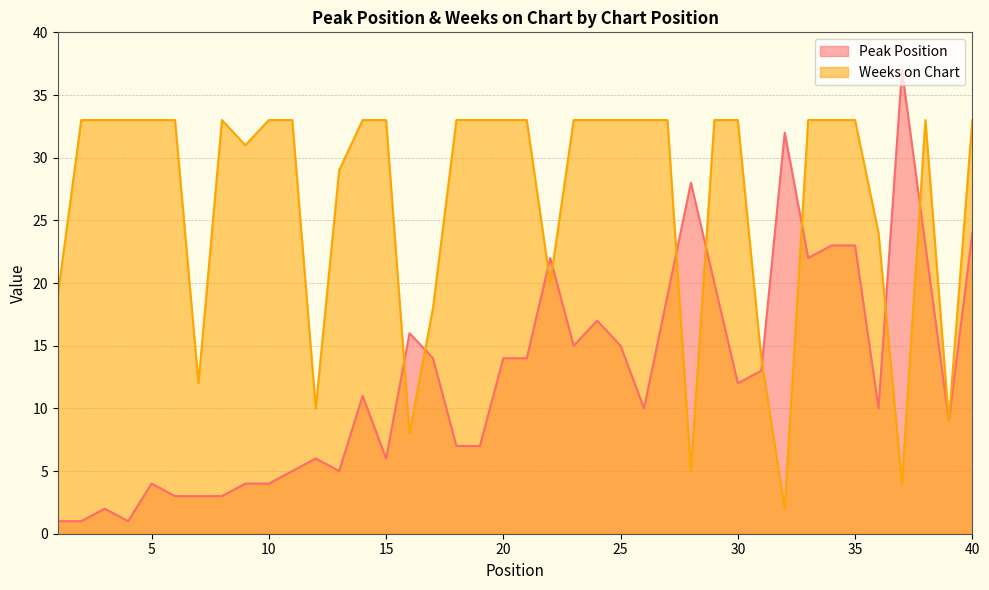

At which category is the sum across all series the highest?

40